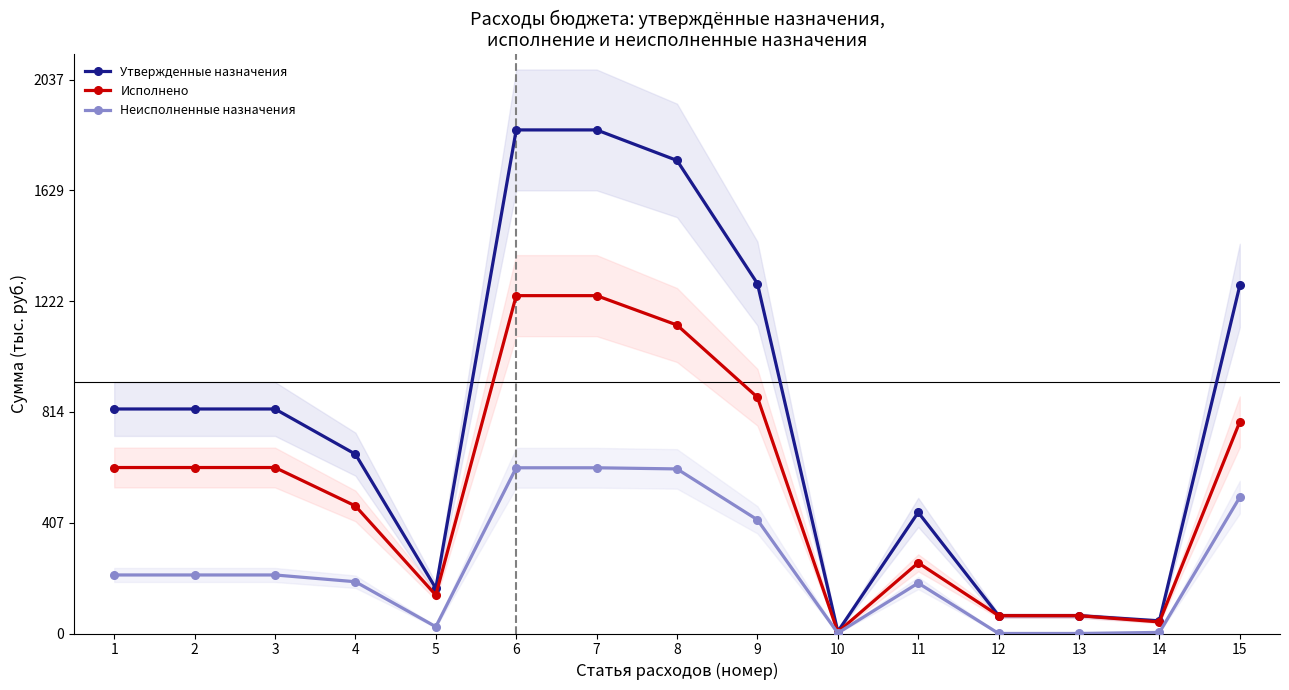

Rank the series by their average value, from lowest to highest.

Неисполненные назначения, Исполнено, Утвержденные назначения